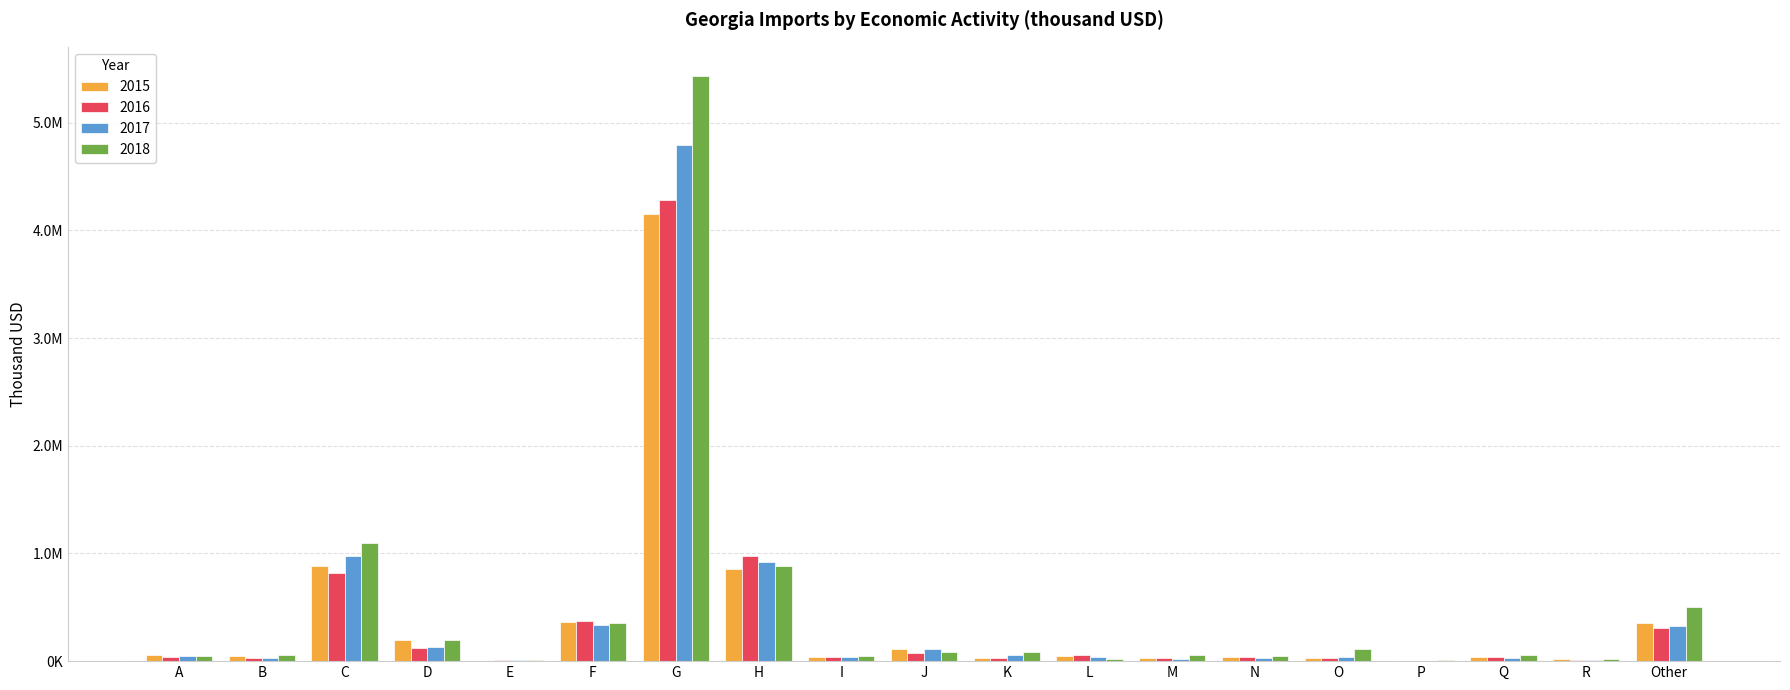

What are all the series names shown in the legend?

2015, 2016, 2017, 2018